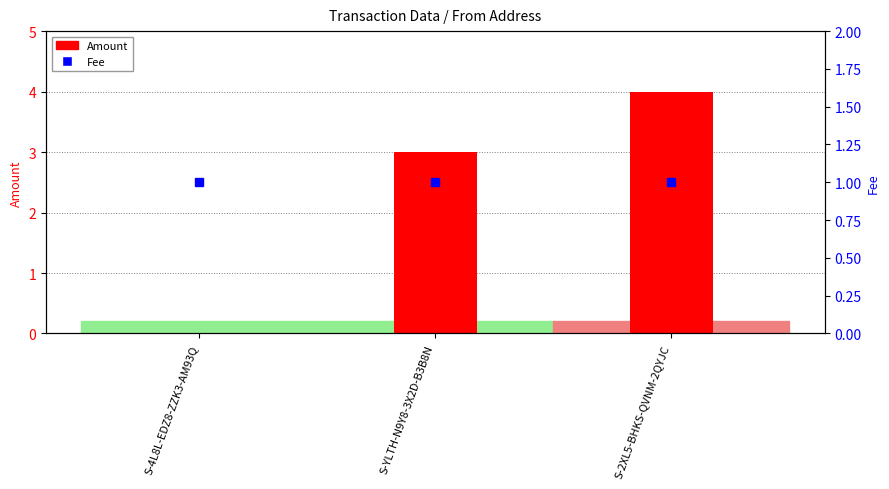

What is the label of the 1st bar from the left?

S-4L8L-EDZ8-ZZK3-AM93Q